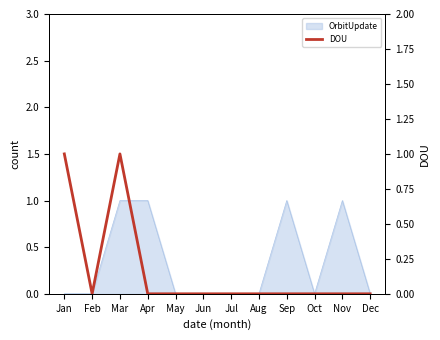

Rank the categories by value from lowest to highest.

Feb, Apr, May, Jun, Jul, Aug, Sep, Oct, Nov, Dec, Jan, Mar